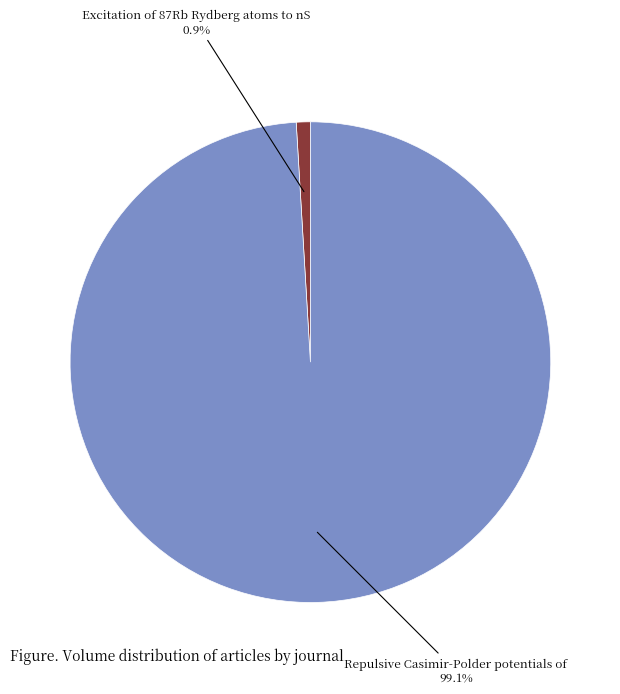

Is there a majority slice in this chart?

Yes